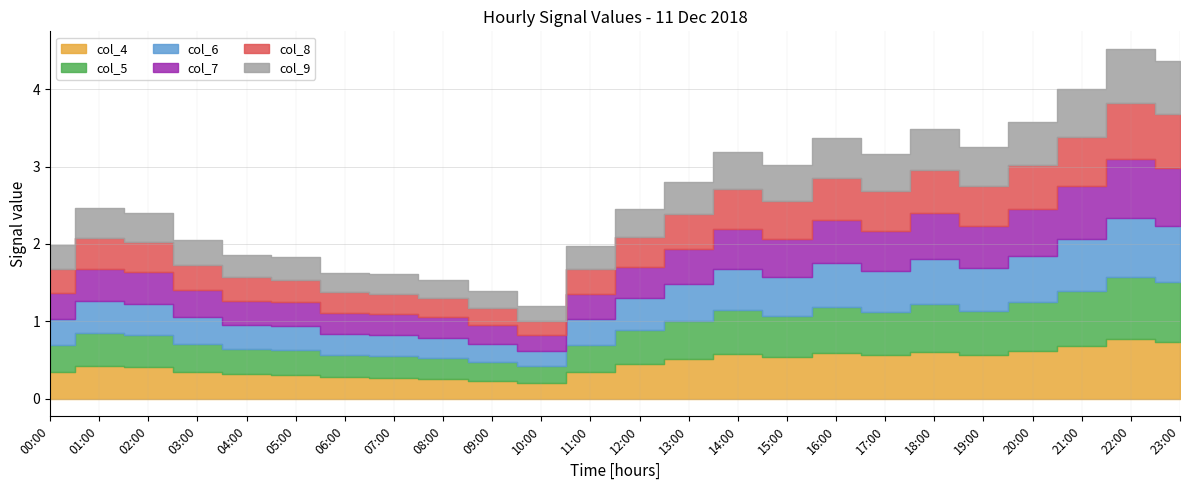

True or false: col_8 and col_4 intersect in this chart.

False